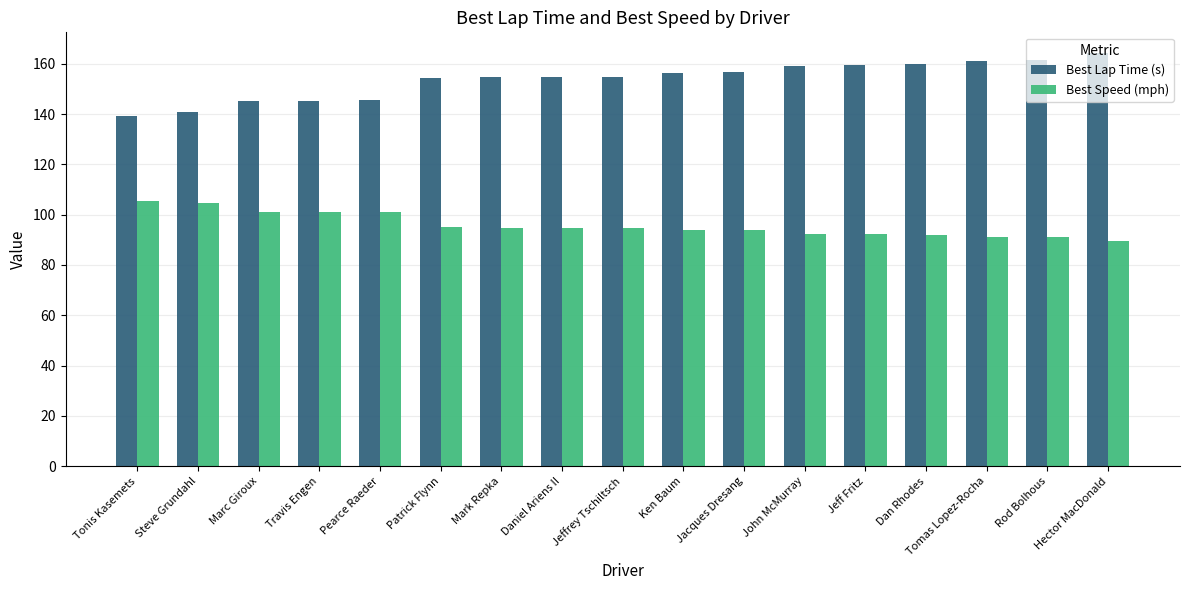

What is the smallest value displayed?

89.4